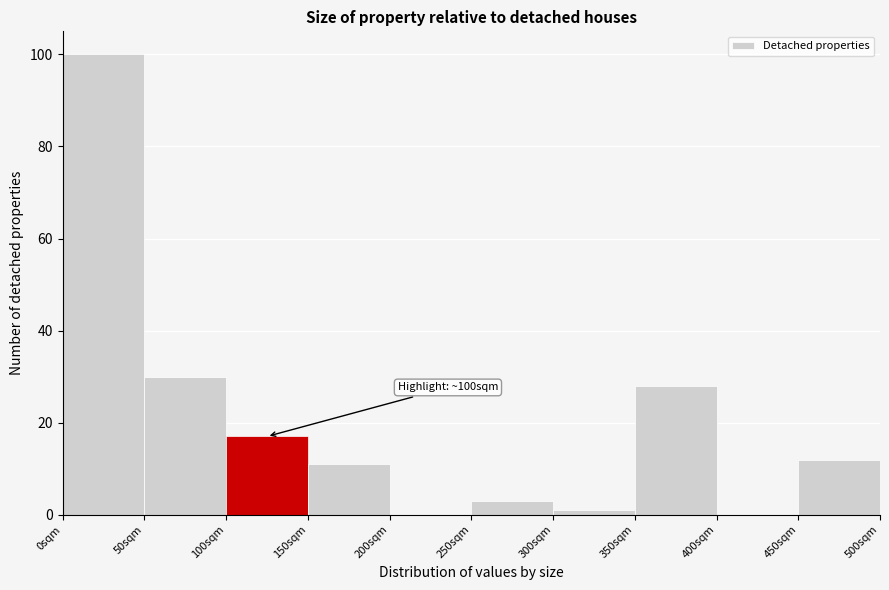

Which range on the x-axis has the tallest bar?

0 to 50